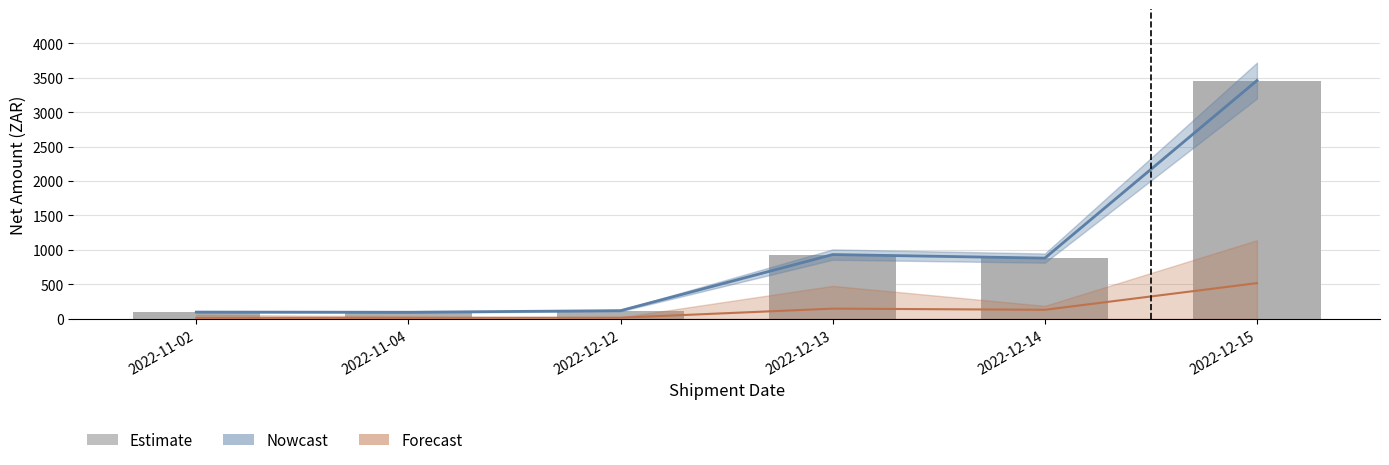

Where is VAT Trend nearest to the value 267?

2022-12-13